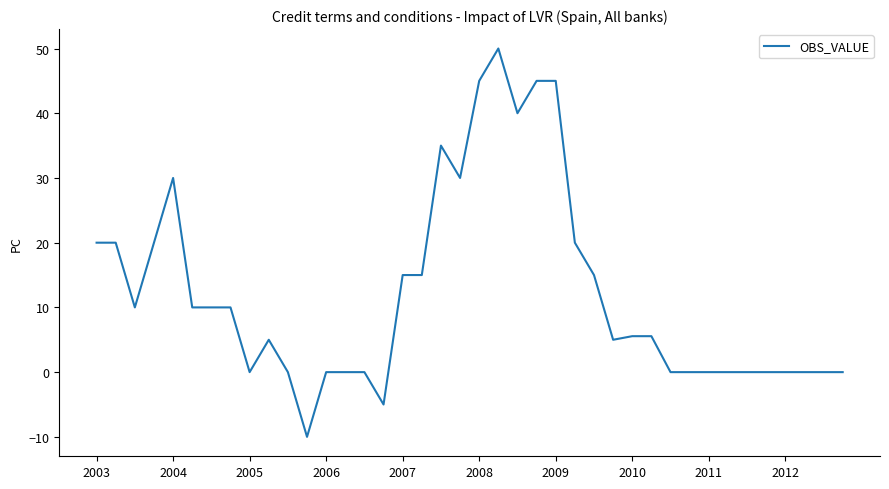

What is the maximum value shown in the chart?

50.0